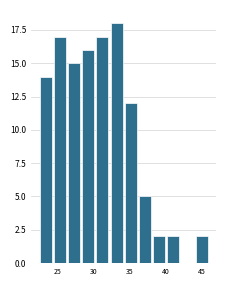

Read against the x-axis, roughly where is the centre of the tallest bar?

33.0